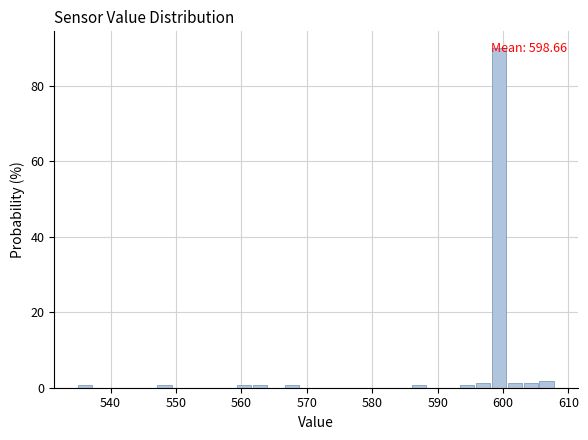

Read against the x-axis, roughly where is the centre of the tallest bar?

599